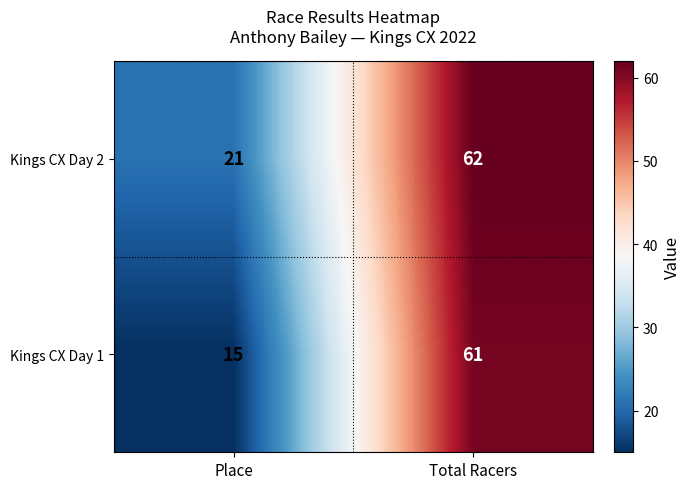

Which series has the widest spread of values?

Kings CX Day 1